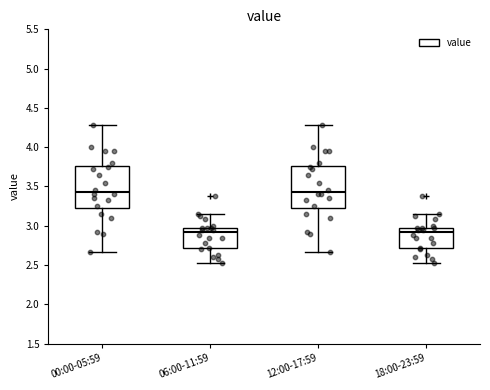

Reading left to right, transcribe this box plot: for each box, give where its median line is, the range the box spans, and where its two whiskers end, as read against the y-axis. The values are not printed on the chart, so give them approximately, as read against the axis.

00:00-05:59: median 3.45, box 3.25 to 3.75, whiskers 2.65 to 4.30
06:00-11:59: median 2.90, box 2.70 to 3.00, whiskers 2.55 to 3.15
12:00-17:59: median 3.45, box 3.25 to 3.75, whiskers 2.65 to 4.30
18:00-23:59: median 2.90, box 2.70 to 3.00, whiskers 2.55 to 3.15